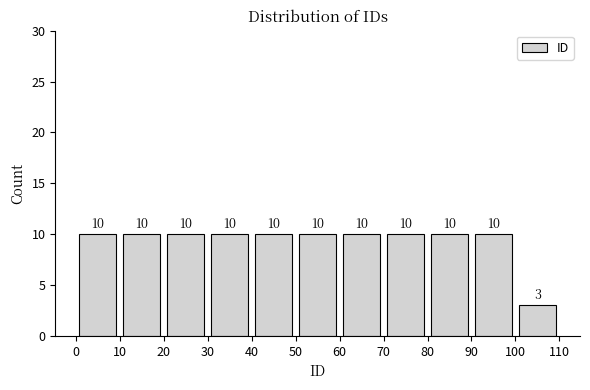

Reading left to right, list every bar in this chart as the range it spans on the x-axis followed by its height.

0 to 10: 10
10 to 20: 10
20 to 30: 10
30 to 40: 10
40 to 50: 10
50 to 60: 10
60 to 70: 10
70 to 80: 10
80 to 90: 10
90 to 100: 10
100 to 110: 3